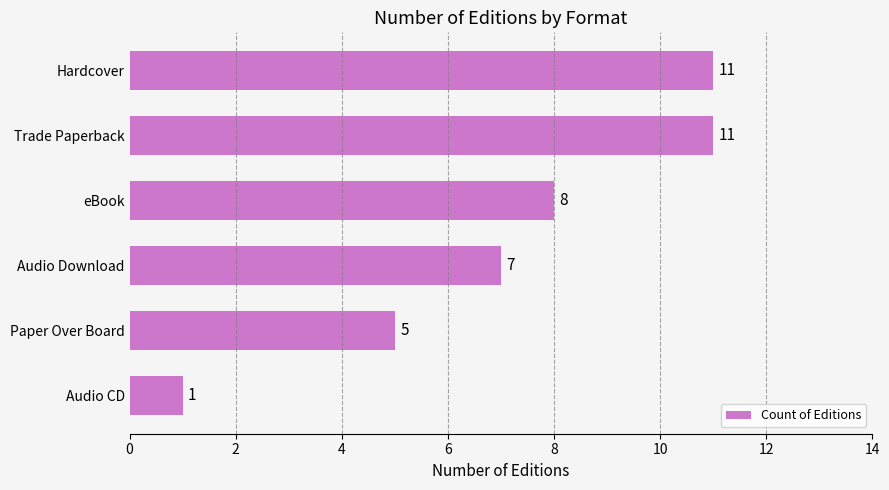

What is the approximate value at Hardcover?

11